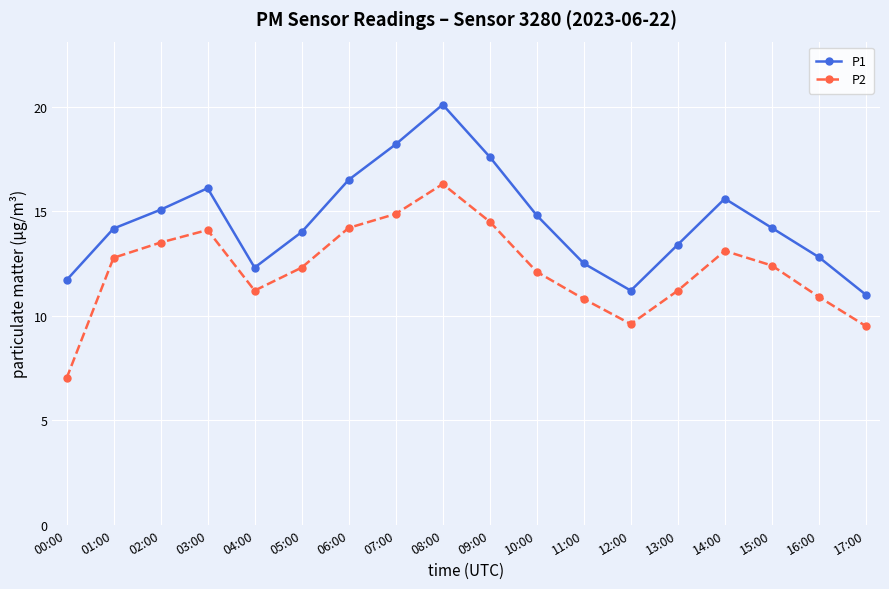

The P2 series shows 19.2 at 01:00. True or false?

False